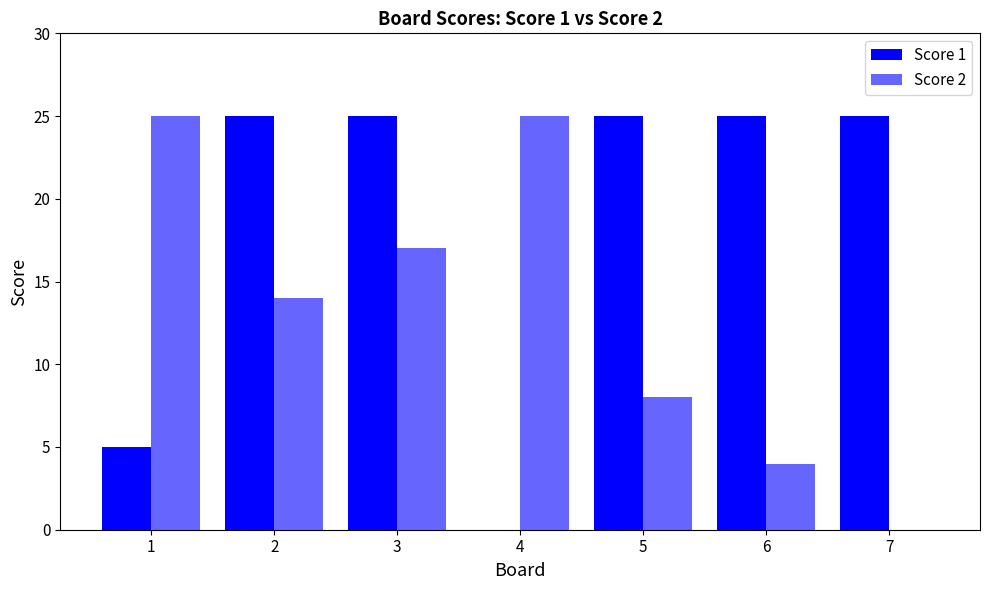

Reading left to right, extract all data points from this chart.

Score 1: 5	25	25	0	25	25	25
Score 2: 25	14	17	25	8	4	0